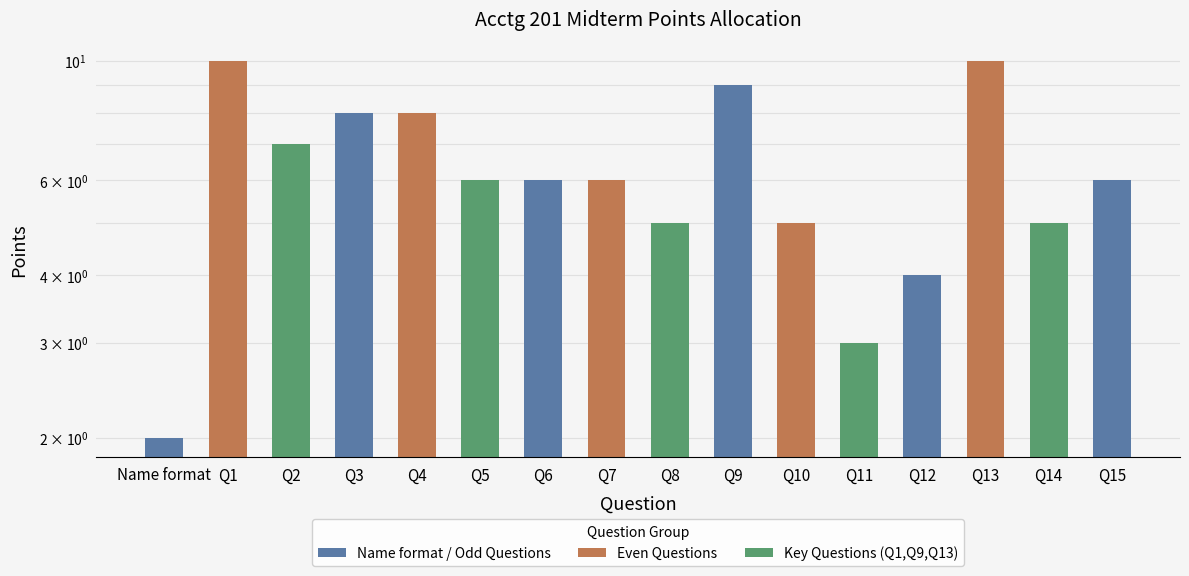

Rank the categories by value from highest to lowest.

Q1, Q13, Q9, Q3, Q4, Q2, Q5, Q6, Q7, Q15, Q8, Q10, Q14, Q12, Q11, Name format